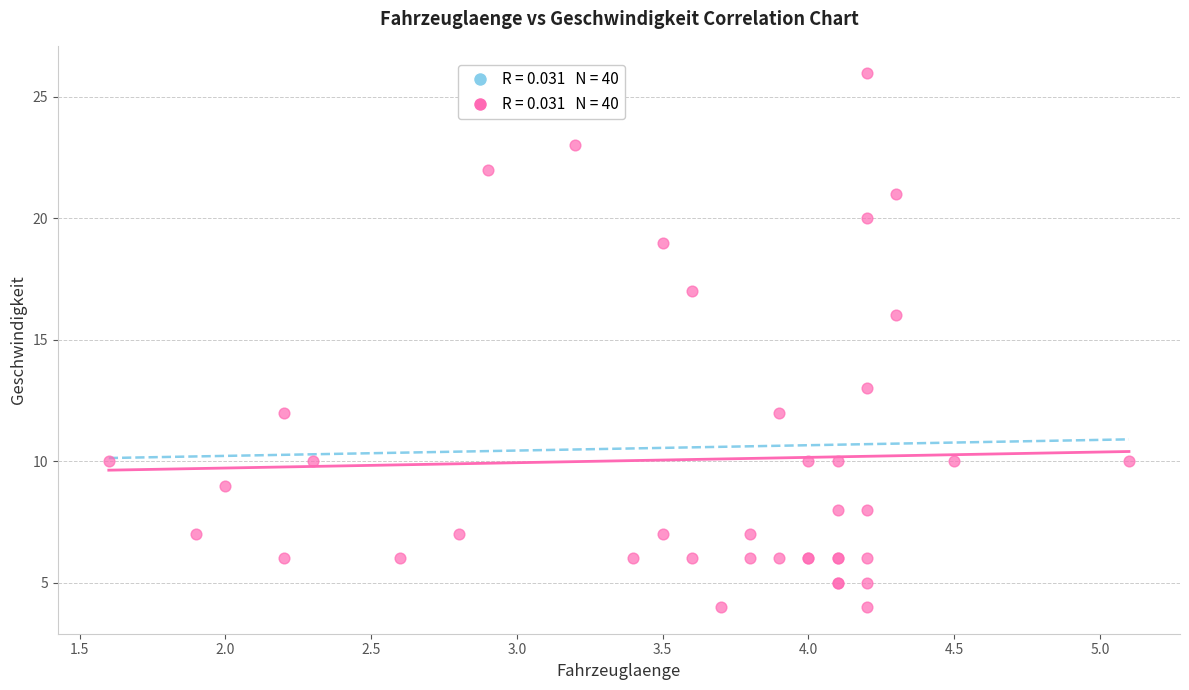

What Y value in the scatter plot is closest to 15?

16